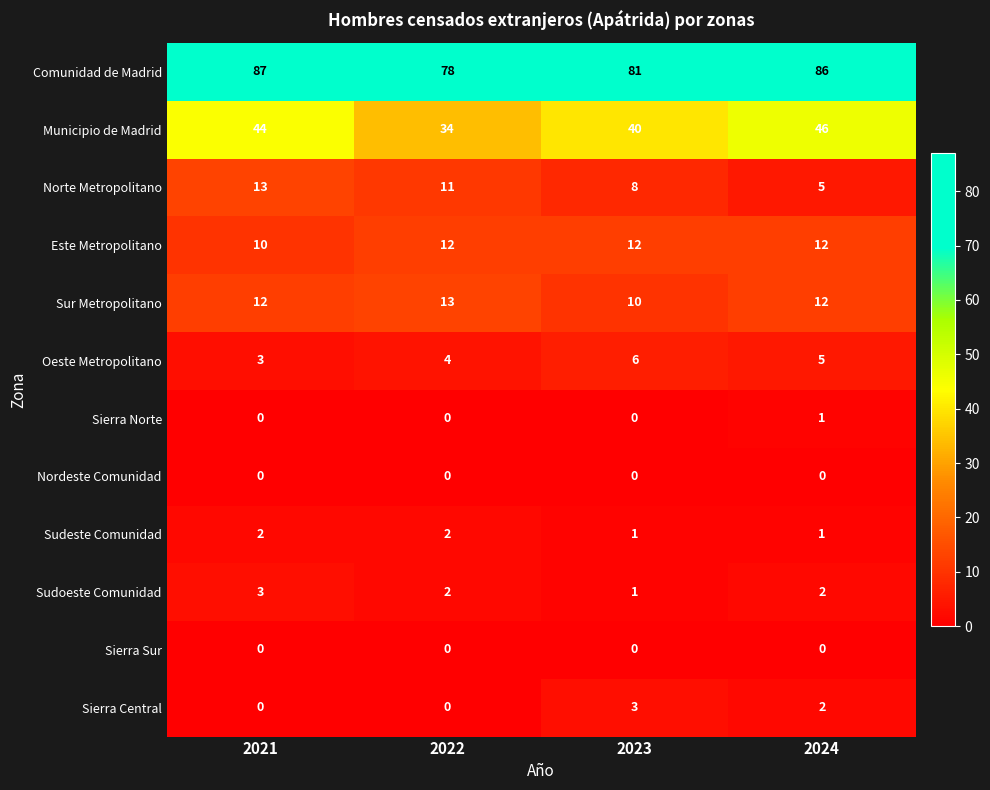

Is it true that Nordeste Comunidad equals 0 at 2022?

True